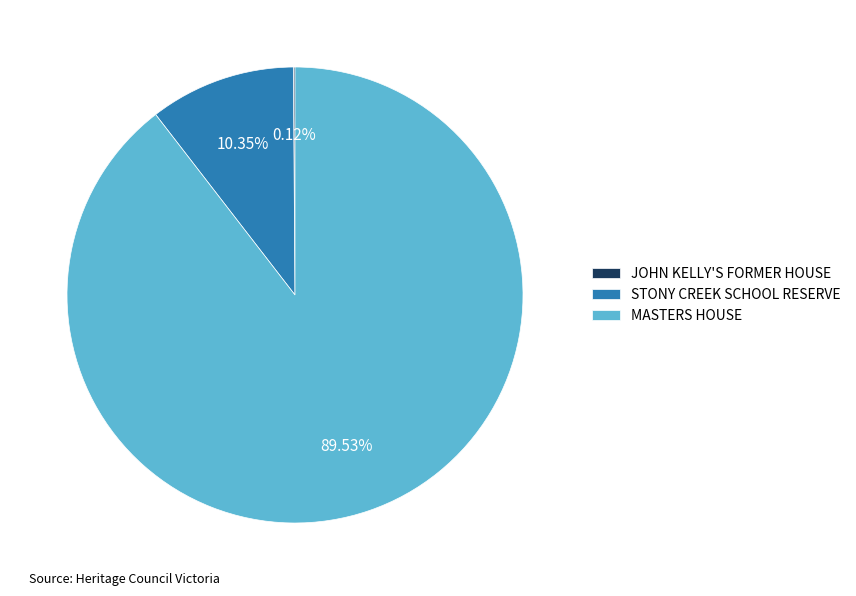

What is the largest slice in the pie chart?

MASTERS HOUSE